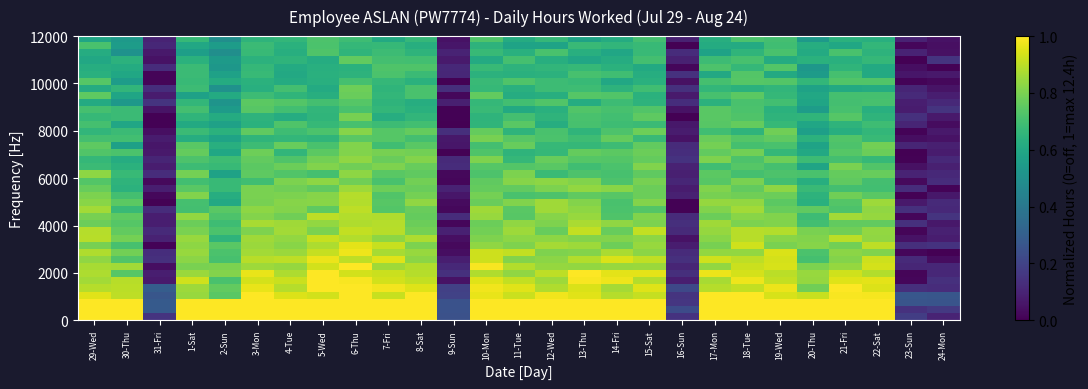

Which has a higher value, 5-Wed or 16-Sun?

5-Wed